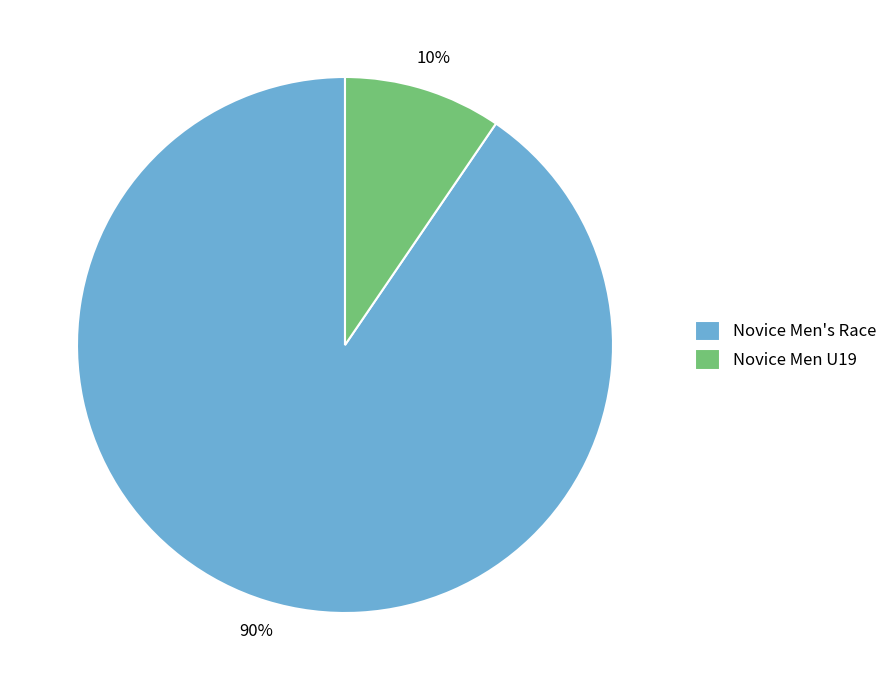

To the nearest percent, what is the combined percentage of Novice Men's Race and Novice Men U19?

100%